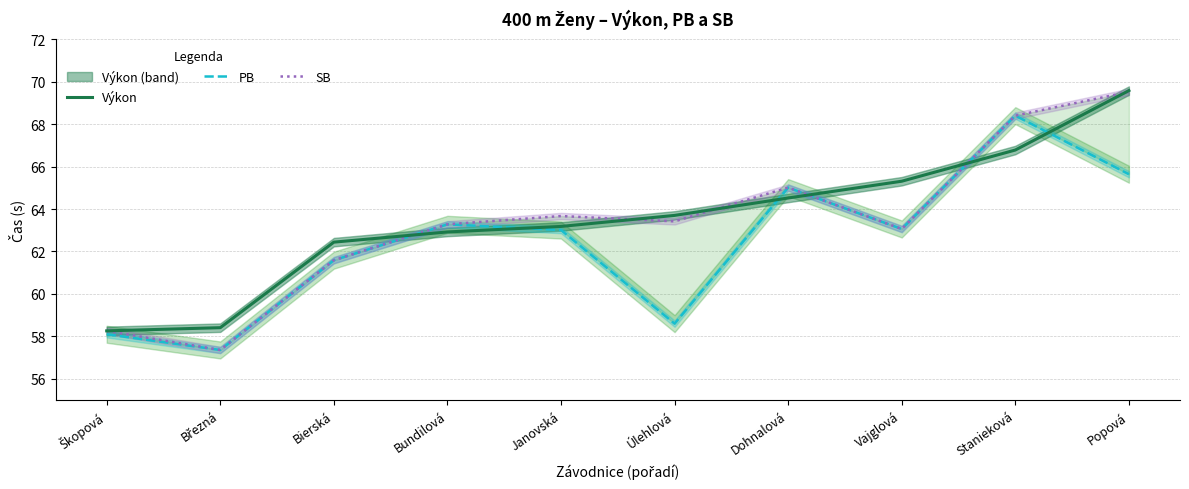

What is the label of the 4th point from the right?

Dohnalová